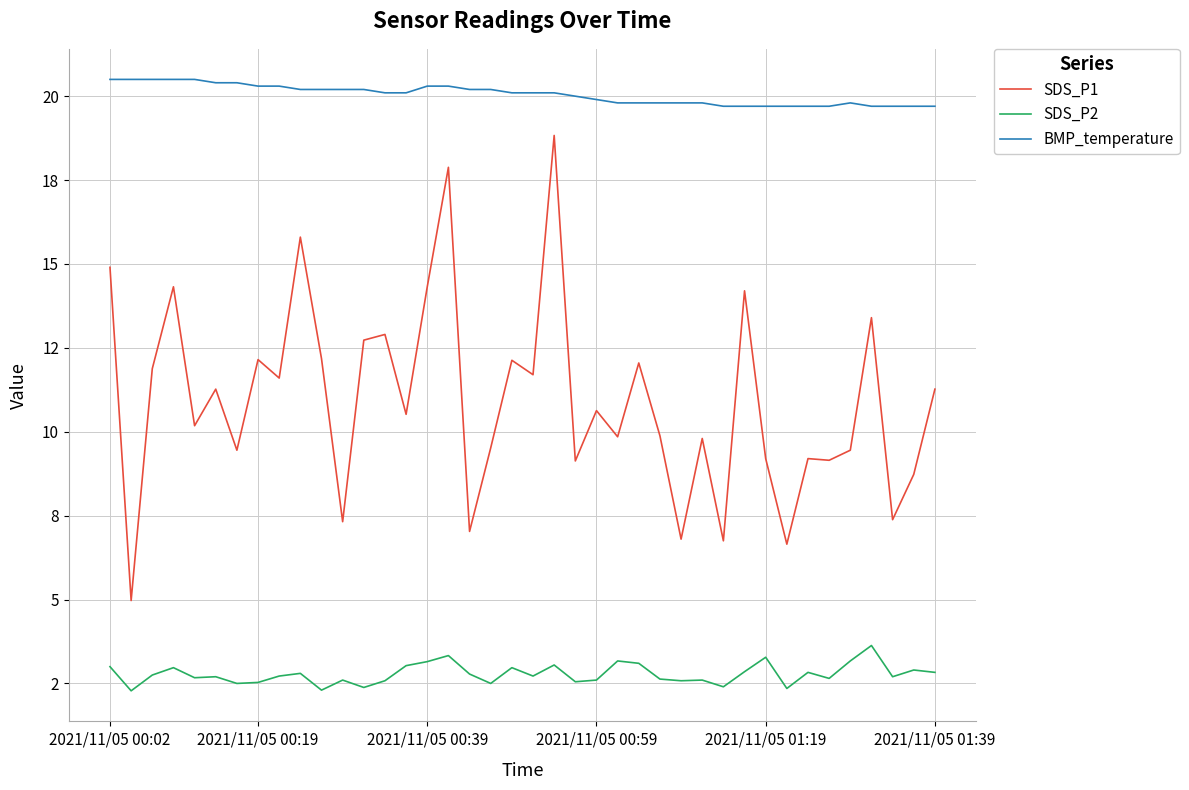

What is the smallest value displayed?

2.3